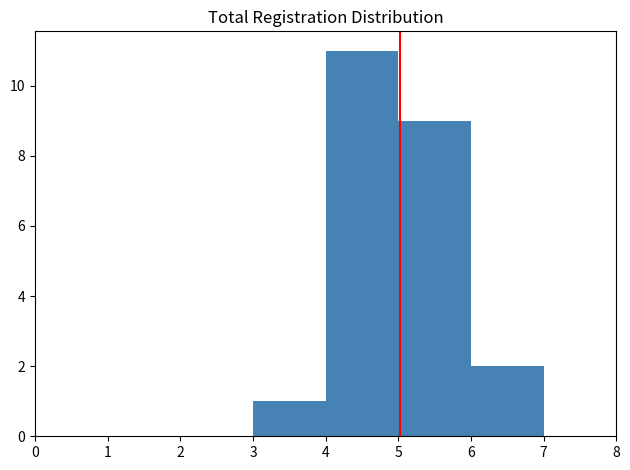

Which range on the x-axis has the tallest bar?

4 to 5